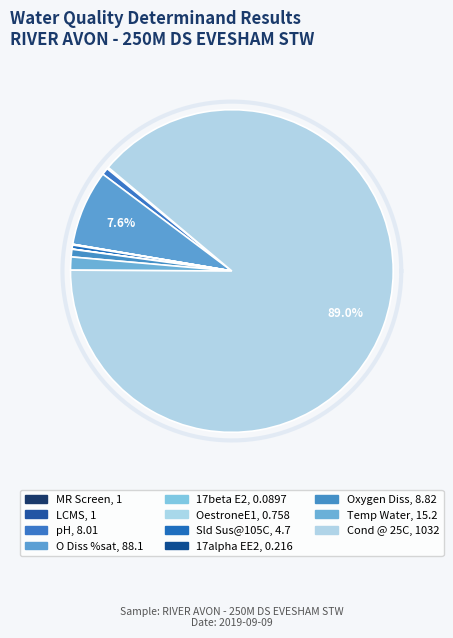

What is the ratio of the value at Sld Sus@105C to the value at pH?

0.6